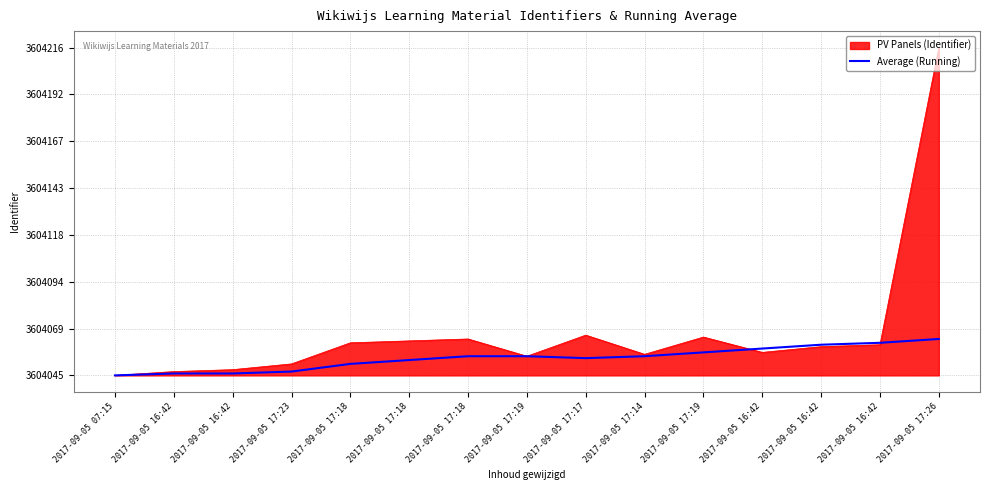

What are all the series names shown in the legend?

PV Panels (Identifier), Average (Running)